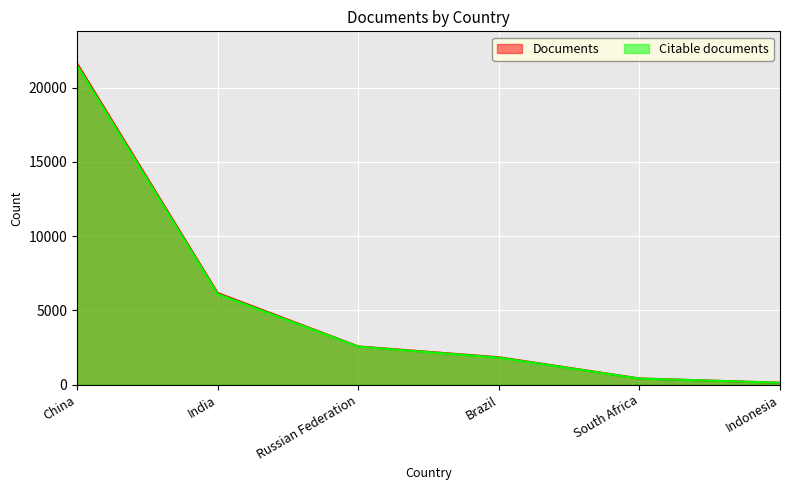

What position from the right is Indonesia?

1